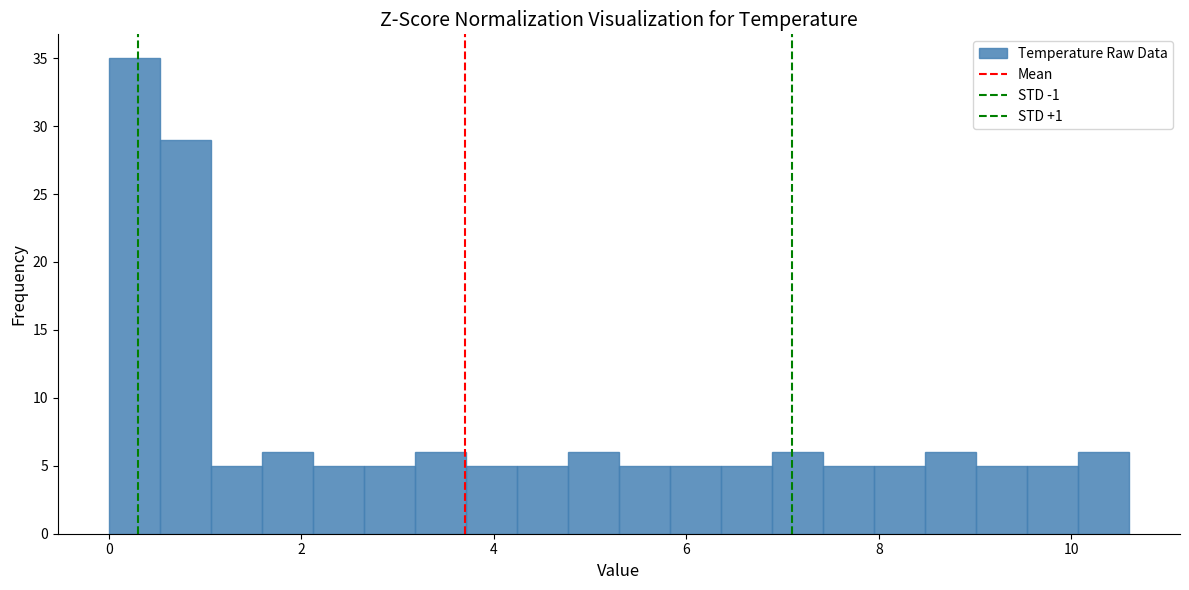

Read against the x-axis, roughly where is the centre of the tallest bar?

0.2